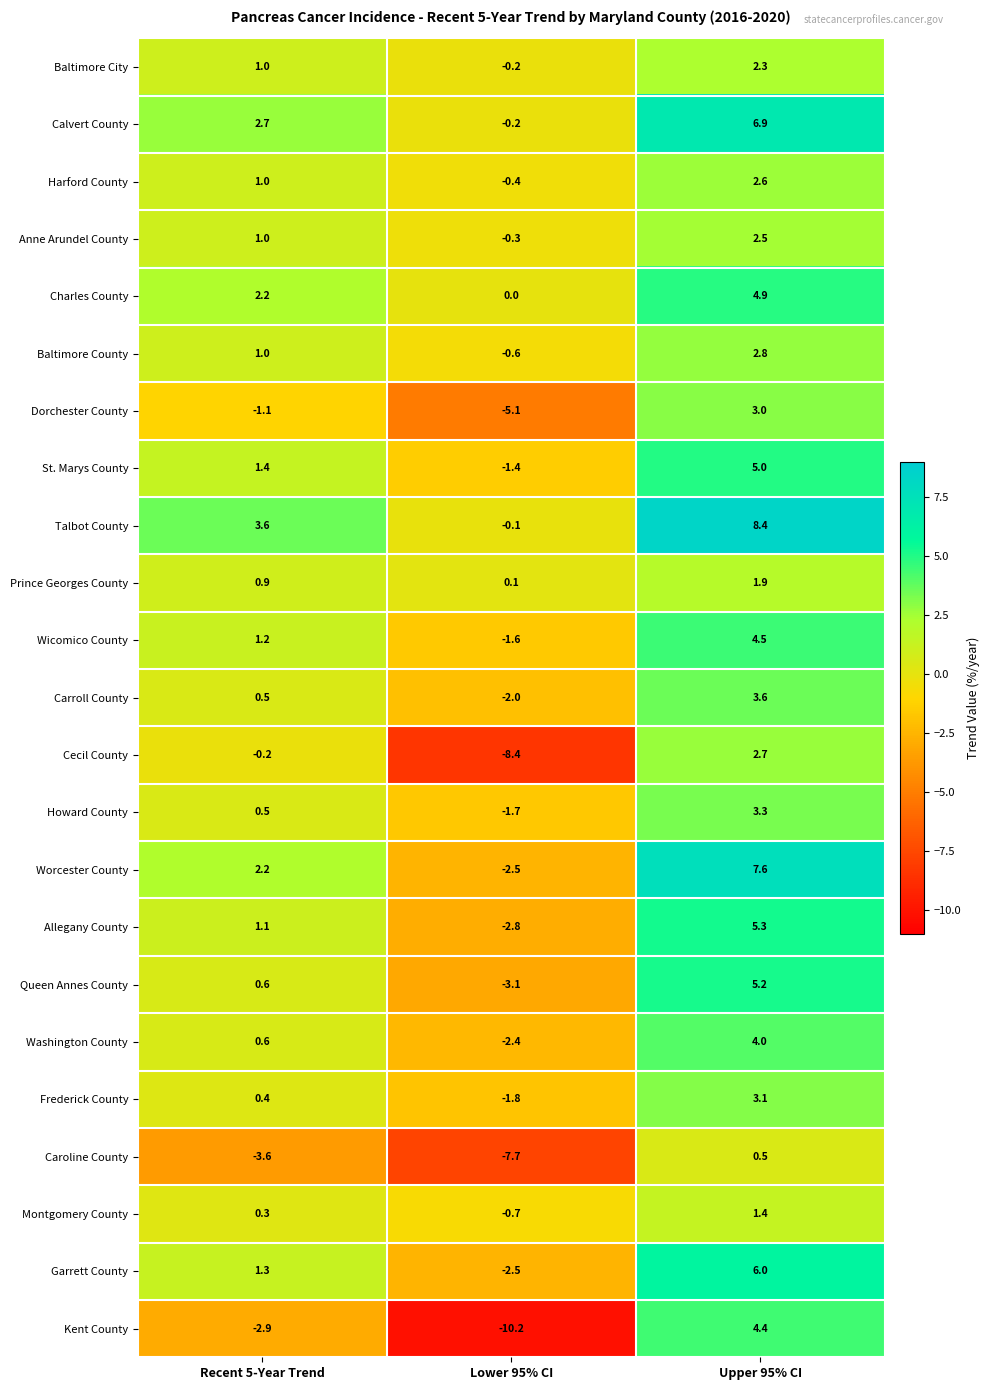

What is the greatest value displayed?

8.4